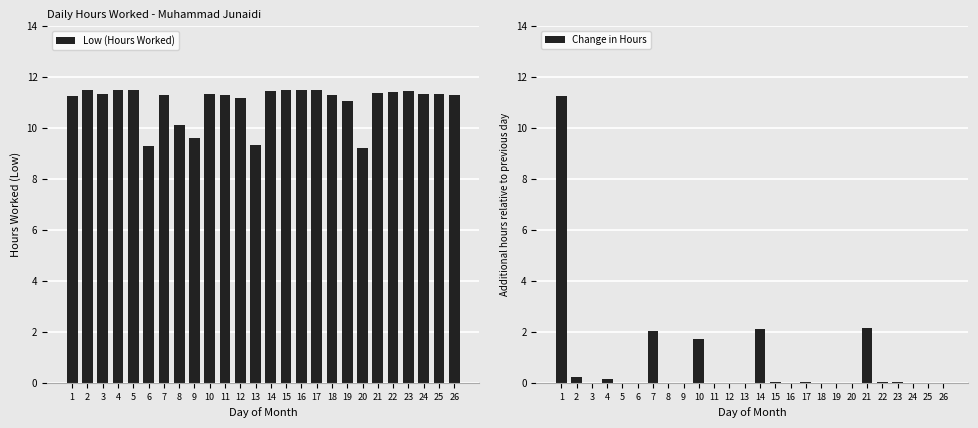

What are all the series names shown in the legend?

Low (Hours Worked), Change in Hours